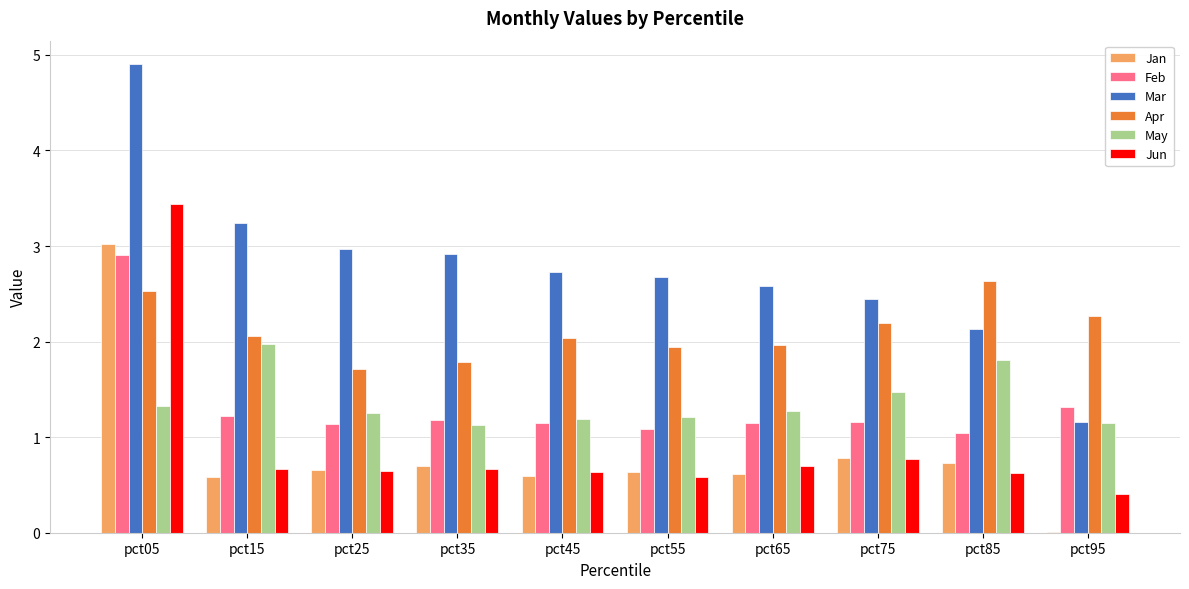

What is the sum of all Jan values?

8.3